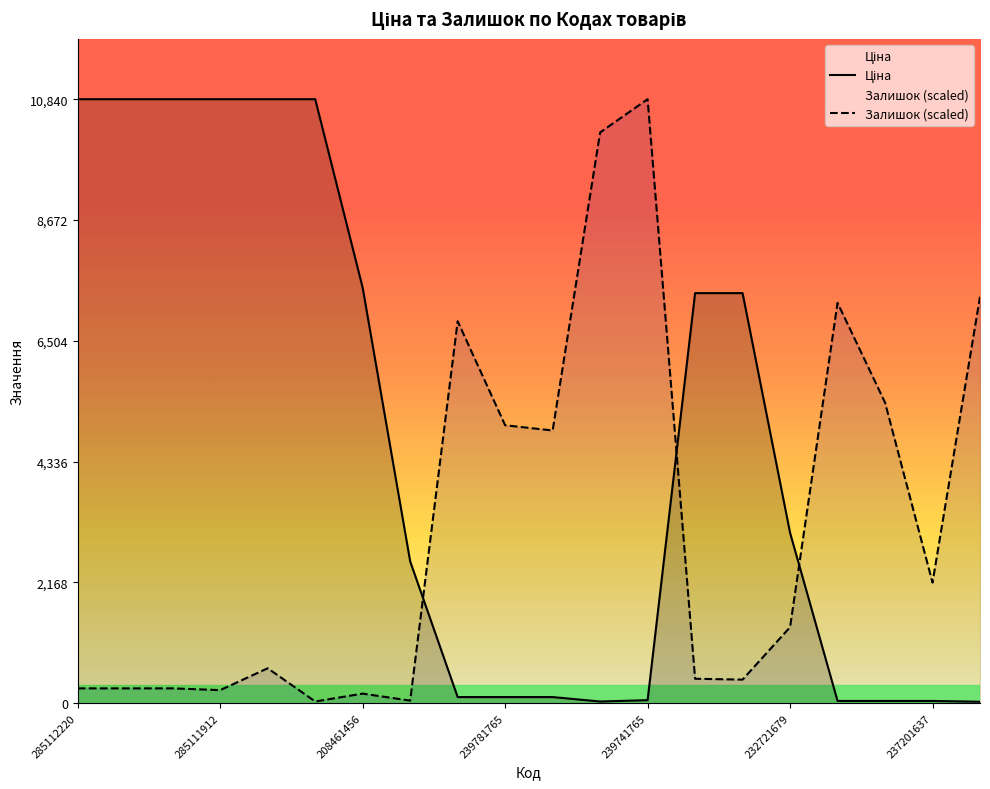

Where is the first local maximum for Залишок?

273001960